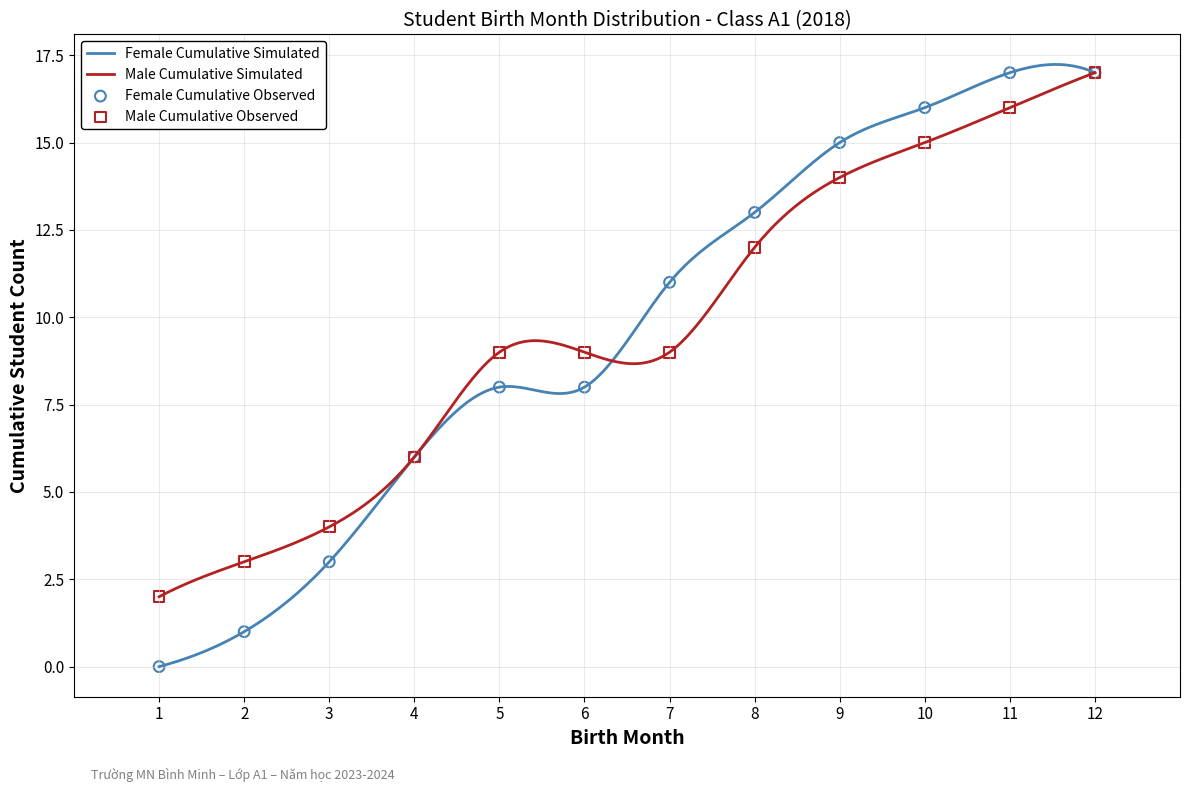

At how many categories does at least one series exceed 4?

9